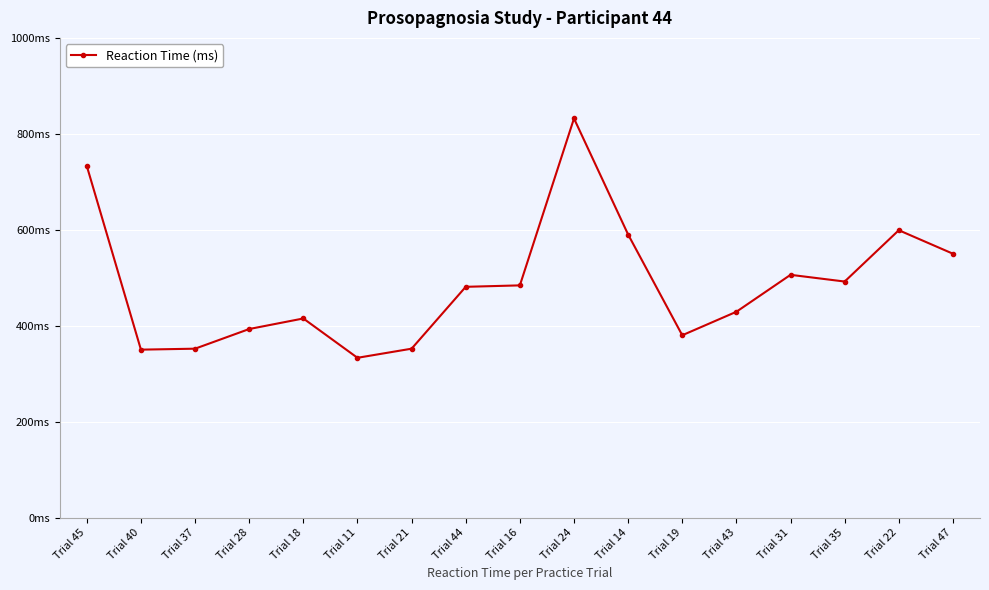

What is the average value?

487